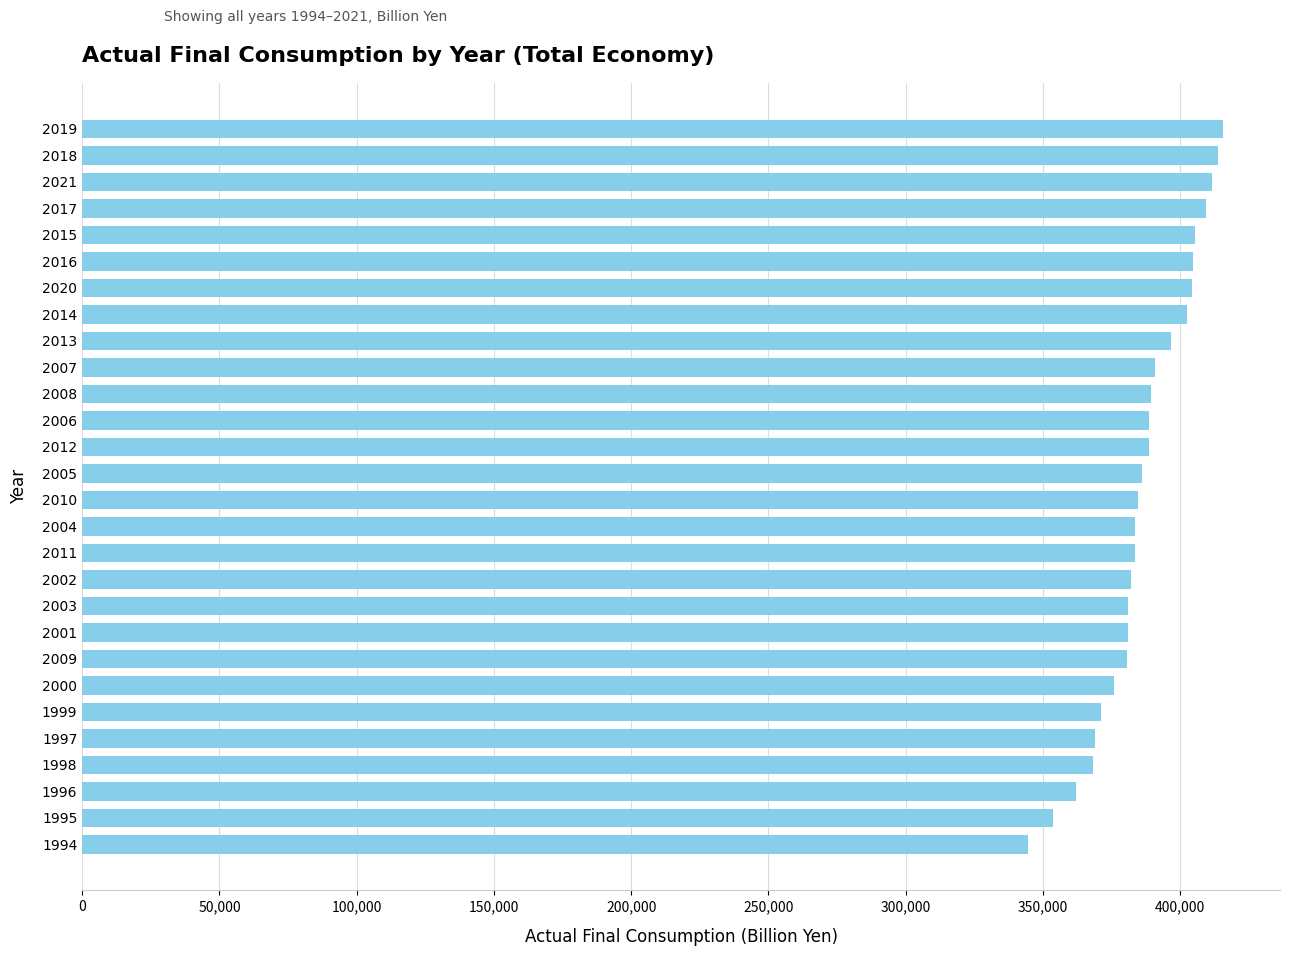

What is the sum of all values?

10830123.6